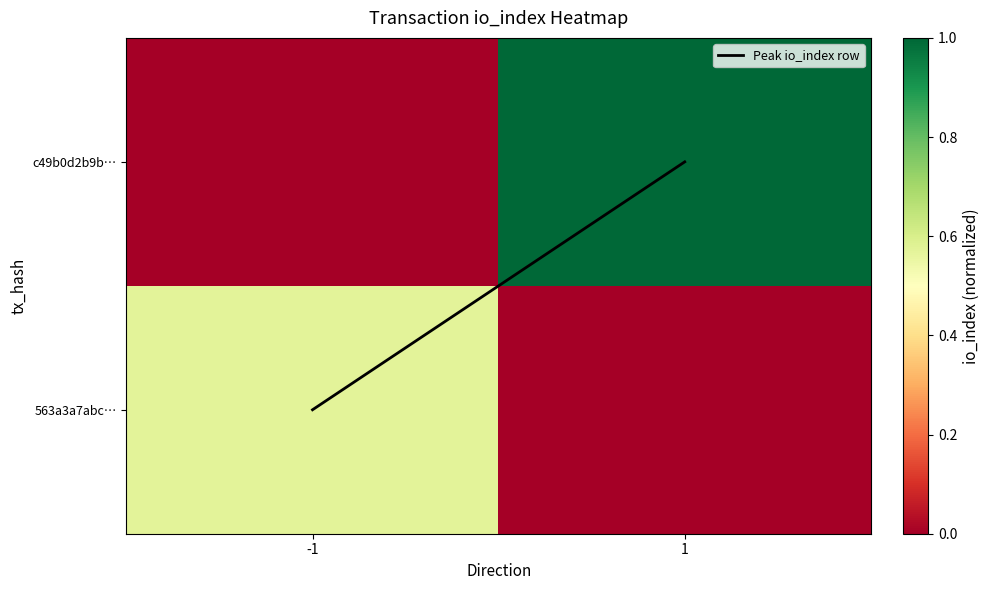

Which has a higher value, 1 or -1?

1